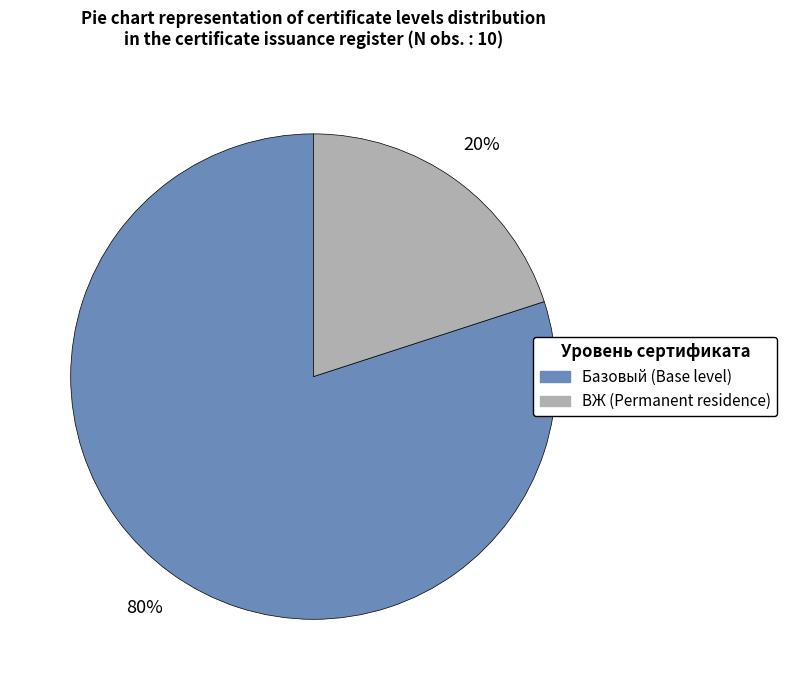

Which category has the biggest portion of the pie?

Базовый